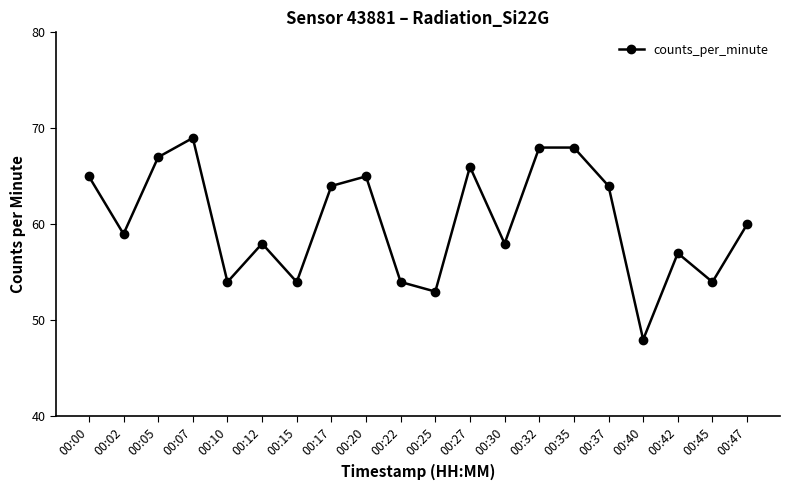

At which category does the chart reach its peak across all series?

00:07